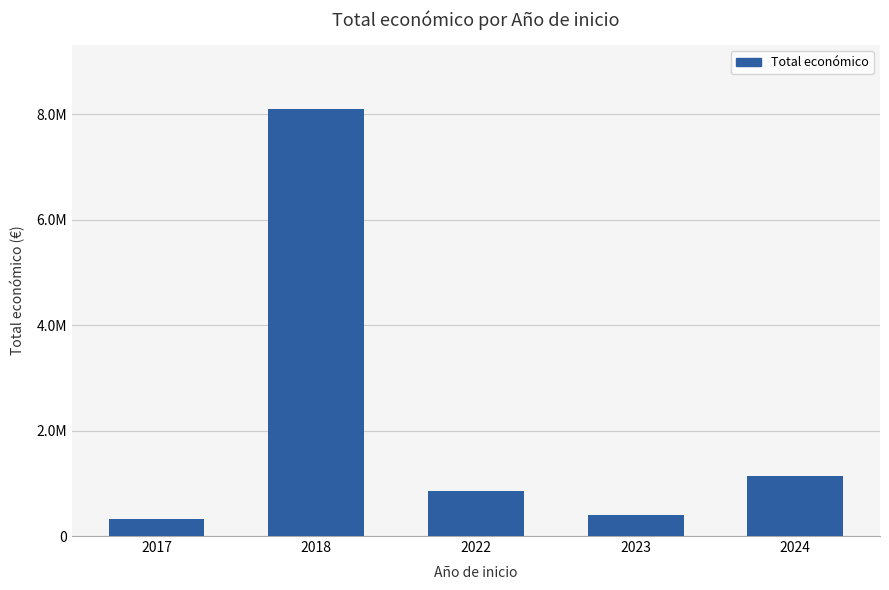

What is the ratio of the value at 2017 to the value at 2023?

0.8